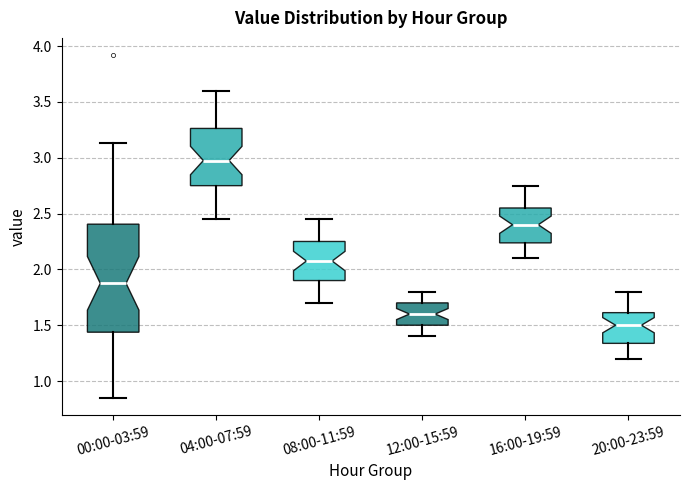

Which box has the highest median line?

04:00-07:59